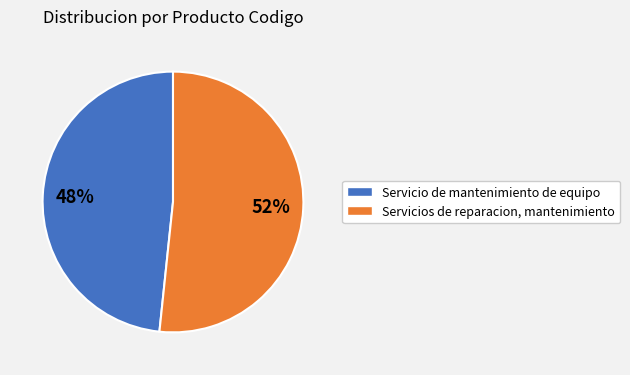

To the nearest percent, what portion does Servicio de mantenimiento de equipo represent?

48%